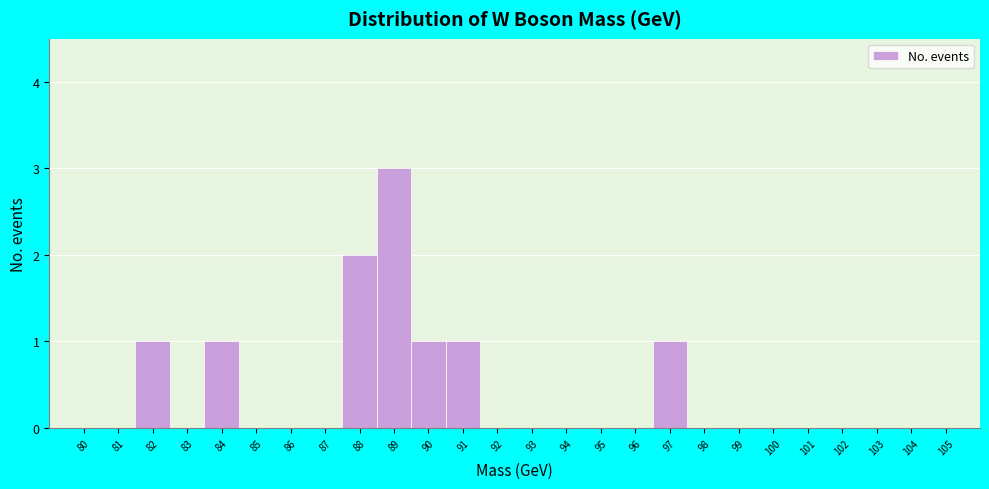

Reading left to right, list every bar in this chart as the range it spans on the x-axis followed by its height. The values are not printed on the chart, so give them approximately, as read against the axis.

79.5 to 80.5: 0
80.5 to 81.5: 0
81.5 to 82.5: 1
82.5 to 83.5: 0
83.5 to 84.5: 1
84.5 to 85.5: 0
85.5 to 86.5: 0
86.5 to 87.5: 0
87.5 to 88.5: 2
88.5 to 89.5: 3
89.5 to 90.5: 1
90.5 to 91.5: 1
91.5 to 92.5: 0
92.5 to 93.5: 0
93.5 to 94.5: 0
94.5 to 95.5: 0
95.5 to 96.5: 0
96.5 to 97.5: 1
97.5 to 98.5: 0
98.5 to 99.5: 0
99.5 to 100.5: 0
100.5 to 101.5: 0
101.5 to 102.5: 0
102.5 to 103.5: 0
103.5 to 104.5: 0
104.5 to 105.5: 0